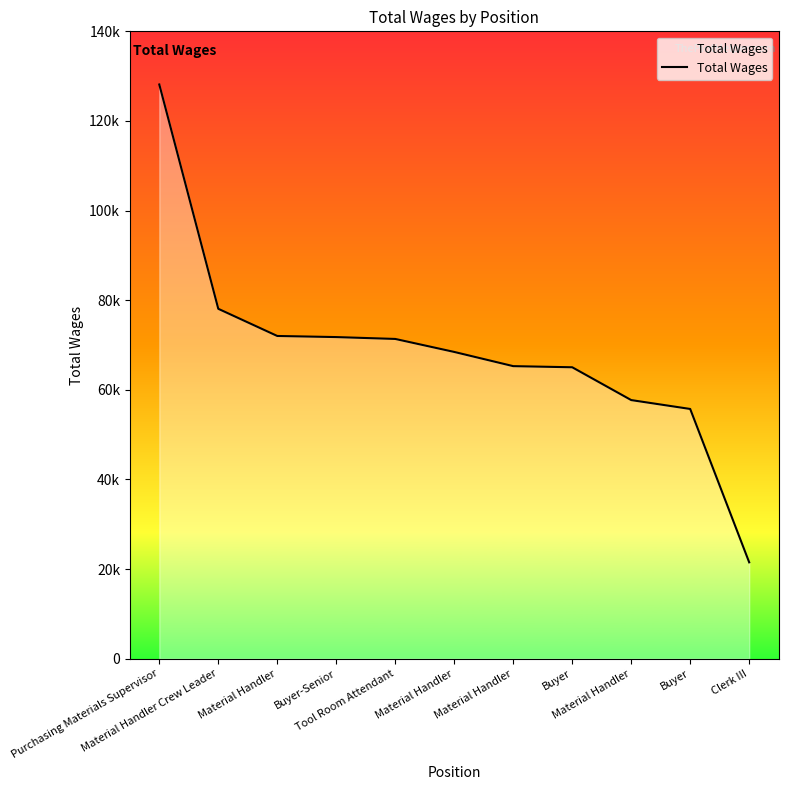

Is this an area chart (filled region under the line)?

Yes